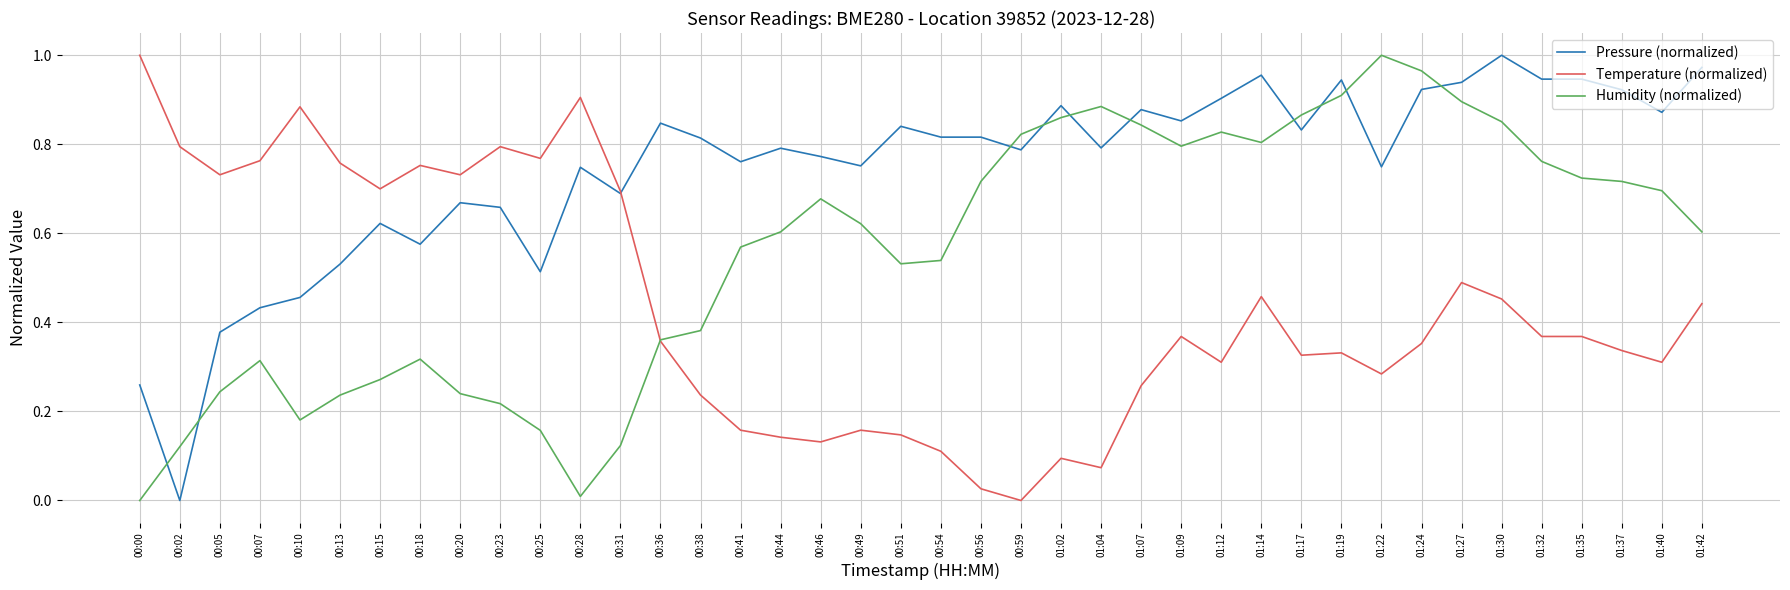

List the series in order of their overall mean, highest first.

Pressure (normalized), Humidity (normalized), Temperature (normalized)